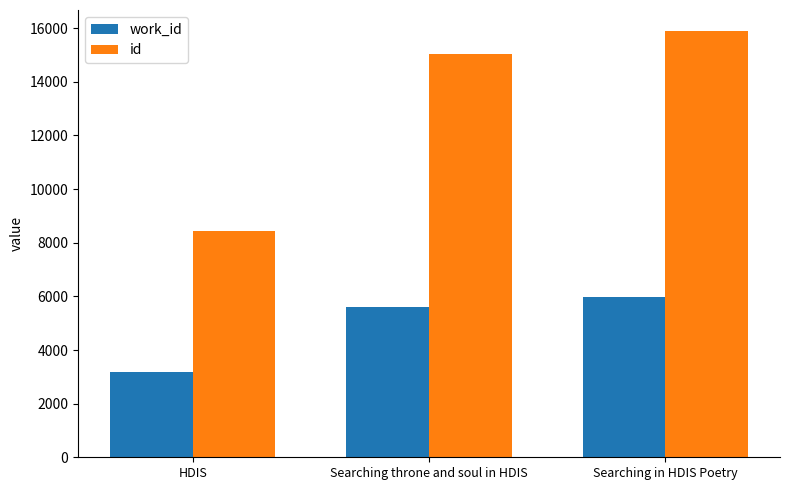

How many groups of bars are there?

3